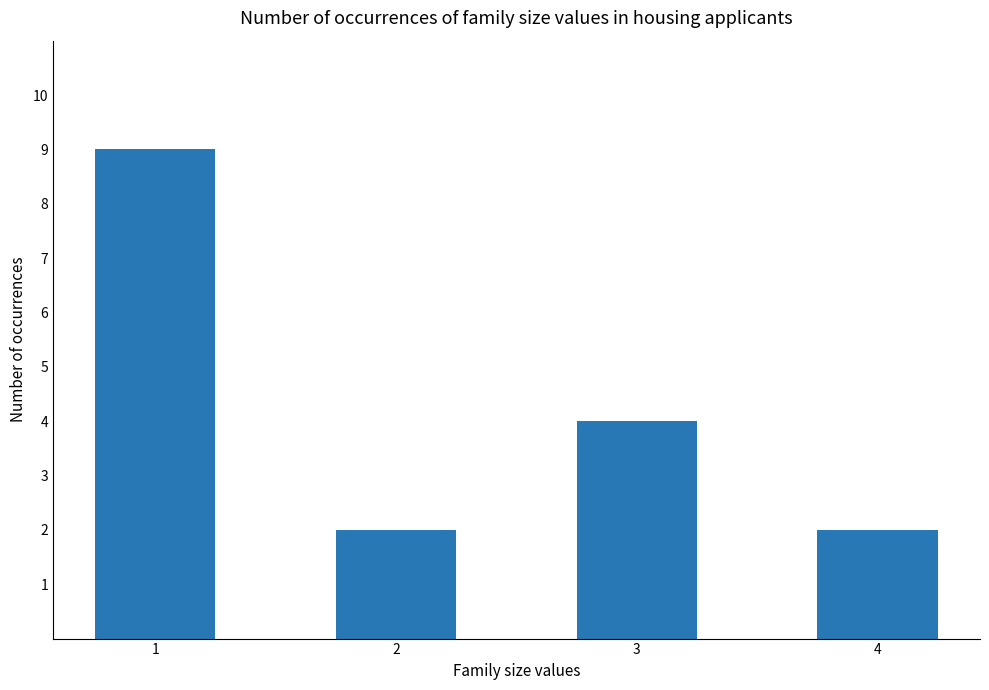

Count the values in the range 2 to 9.

4